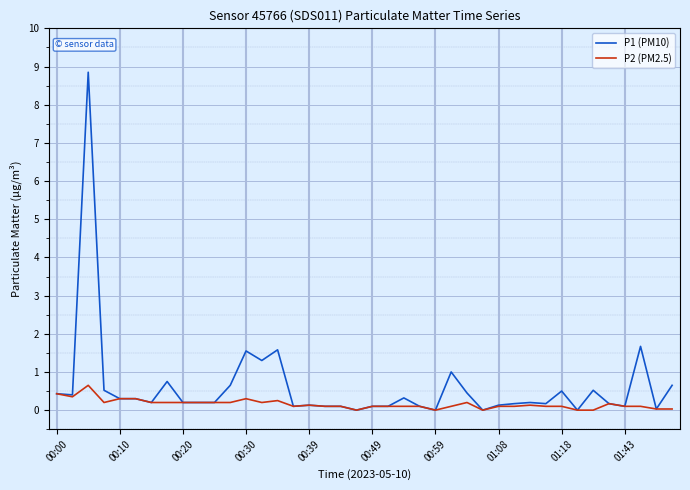

Which series has the widest spread of values?

P1 (PM10)